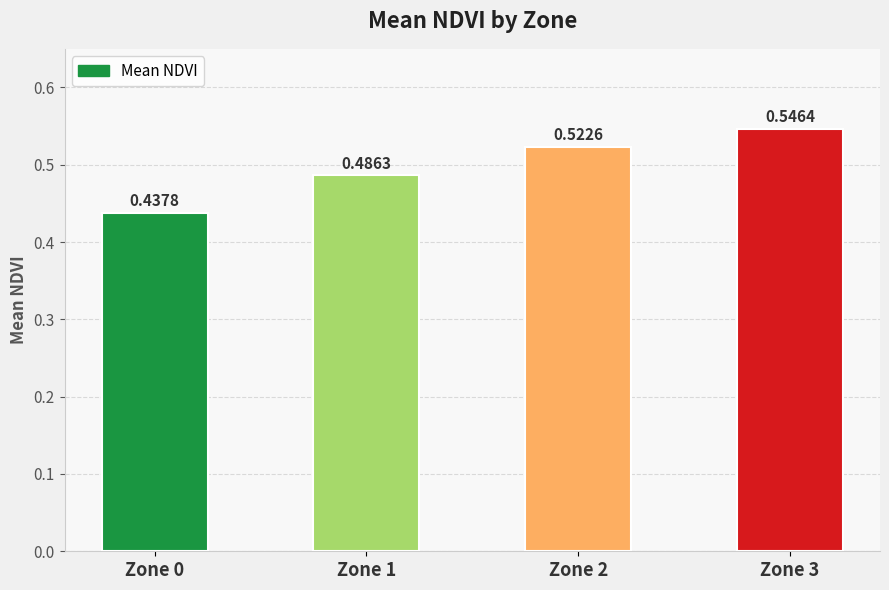

The chart shows a value of 0.3 at Zone 3. True or false?

False